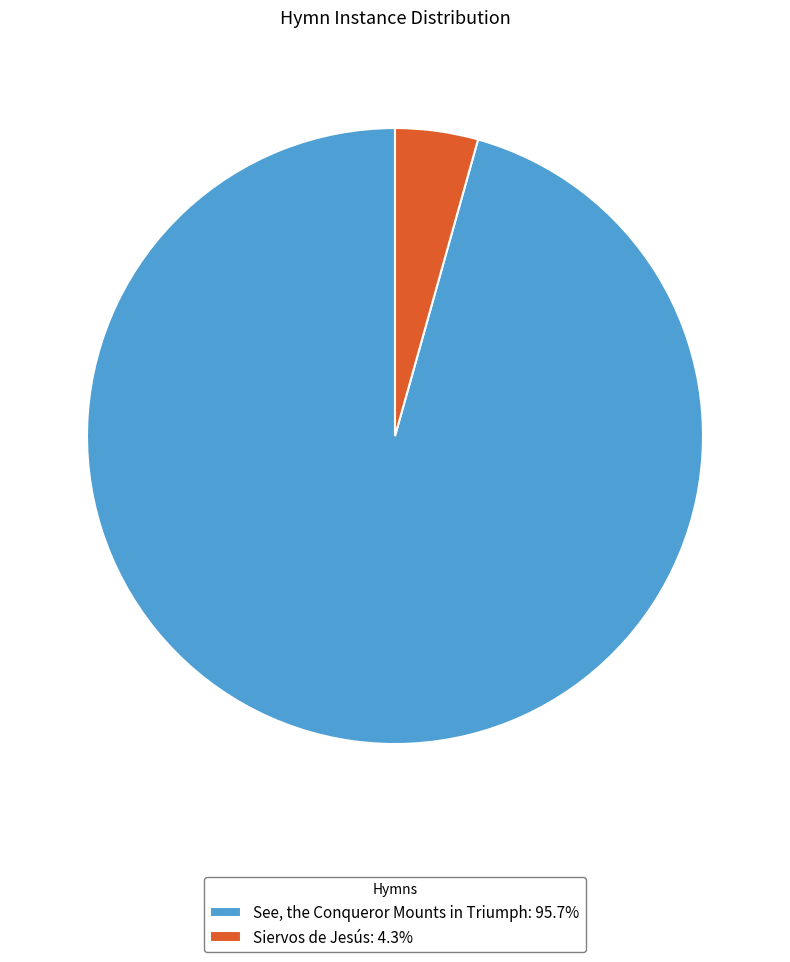

Combined, do See, the Conqueror Mounts in Triumph: 95.7% and Siervos de Jesús: 4.3% account for over 50%?

Yes